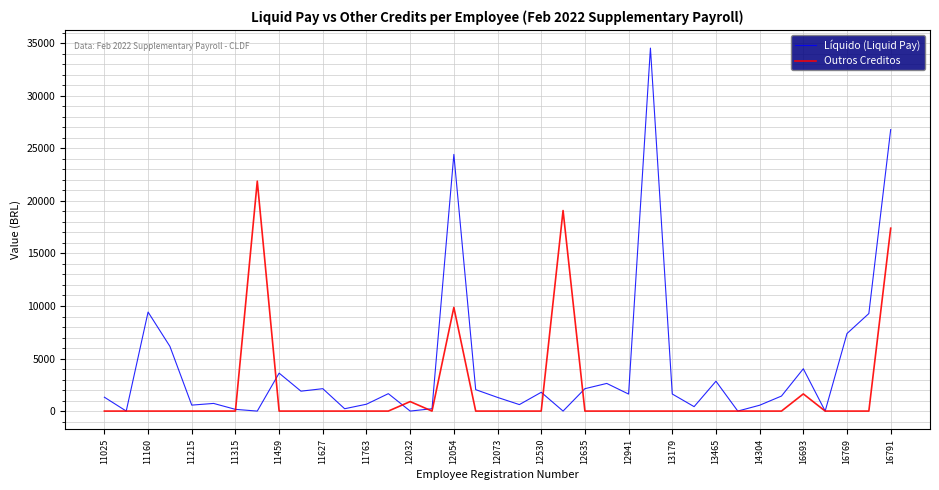

How many categories are shown in the chart?

37